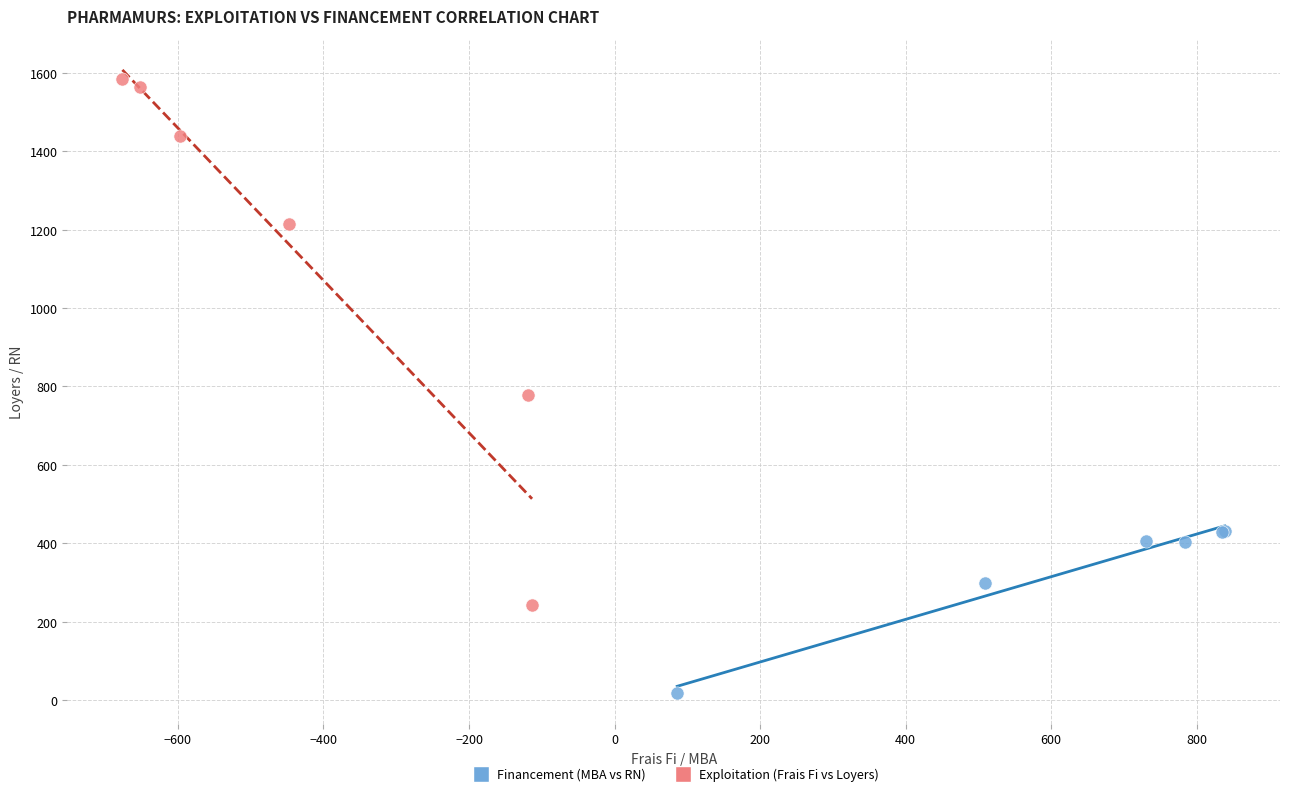

Which series contains the highest Y value?

Exploitation (Frais Fi vs Loyers)